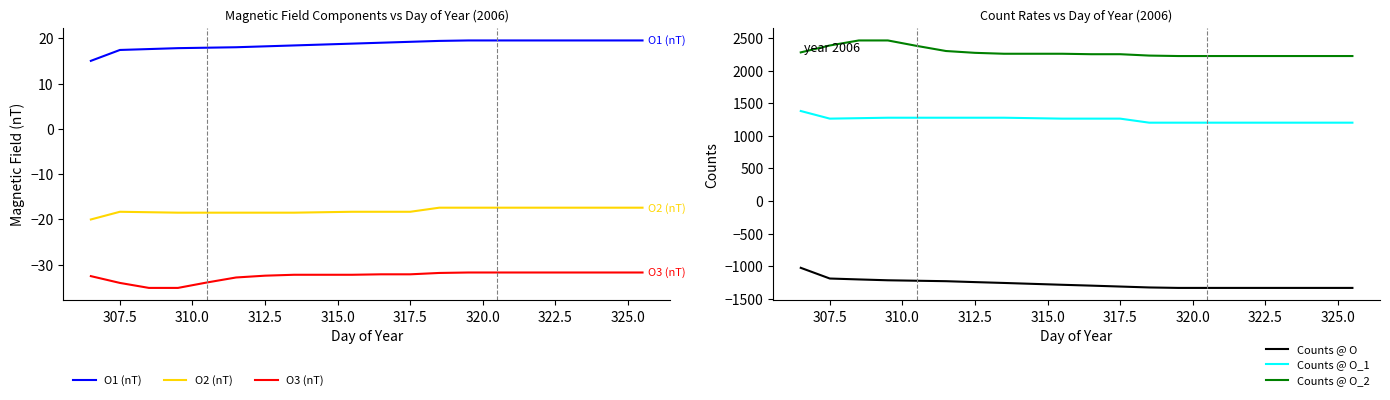

True or false: O3 (nT) and Counts @ O cross at least once.

False